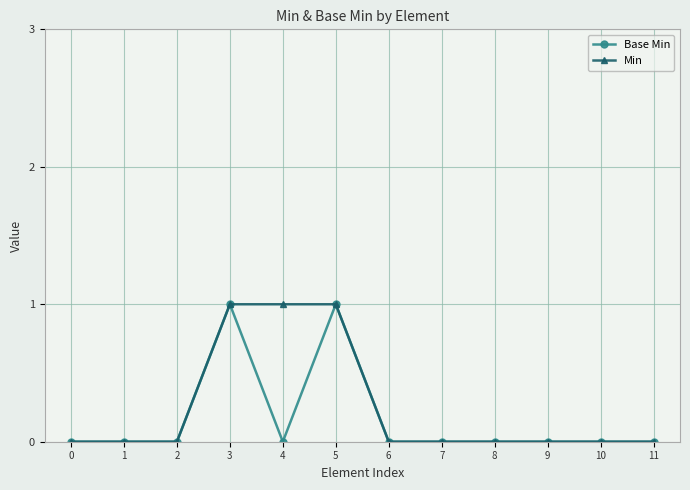

Reading left to right, transcribe all the data shown in this chart.

Base Min: 0	0	0	1	0	1	0	0	0	0	0	0
Min: 0	0	0	1	1	1	0	0	0	0	0	0